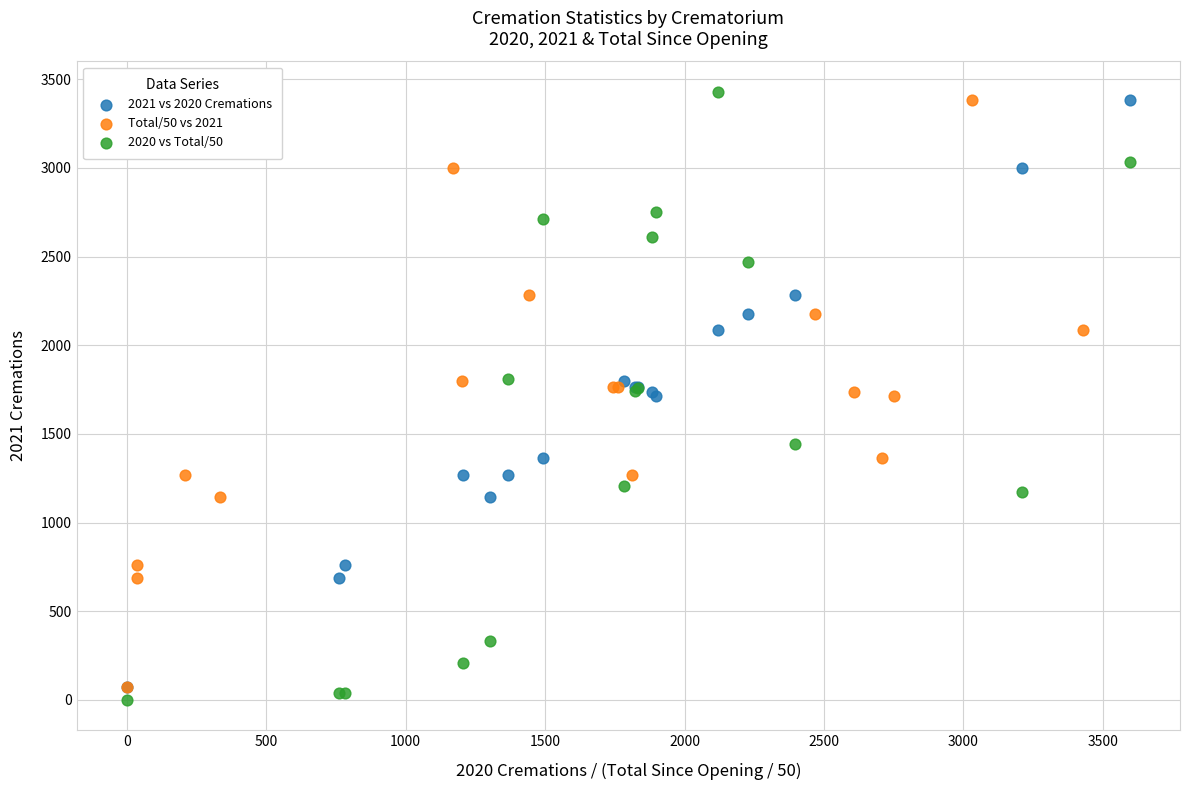

What are all the series names shown in the legend?

2021 vs 2020 Cremations, Total/50 vs 2021, 2020 vs Total/50